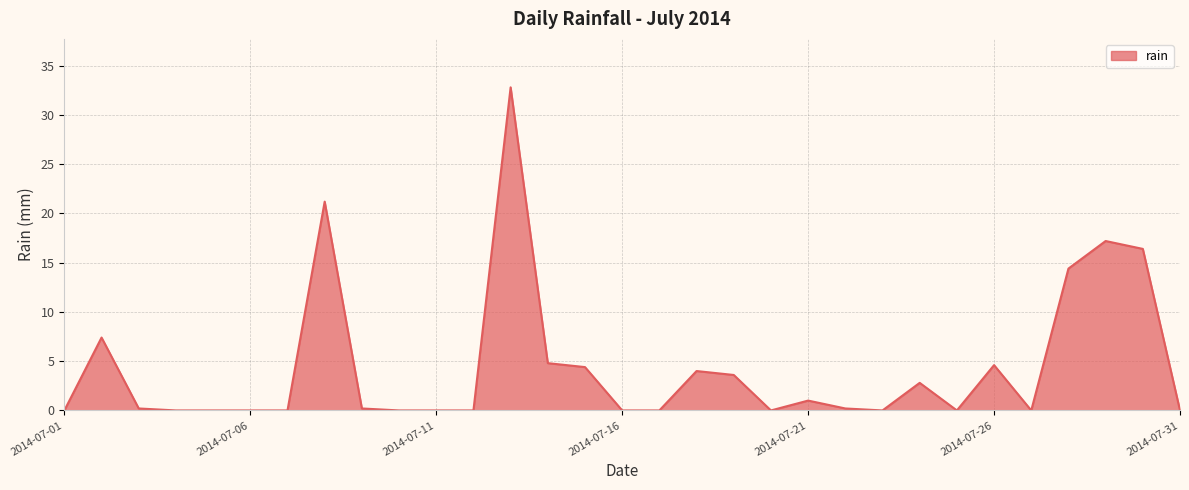

What is the difference between the maximum and minimum values?

32.8